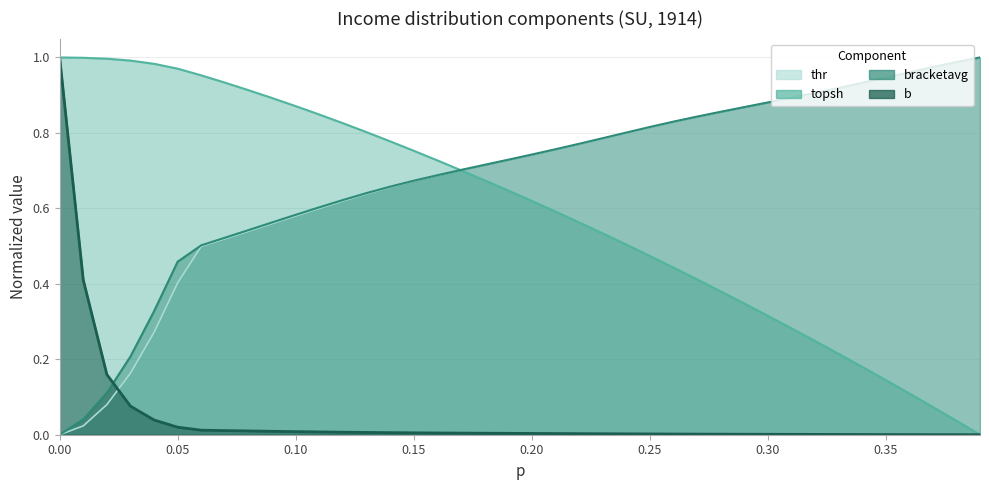

True or false: bracketavg has more than 2 points higher than both neighbors.

False